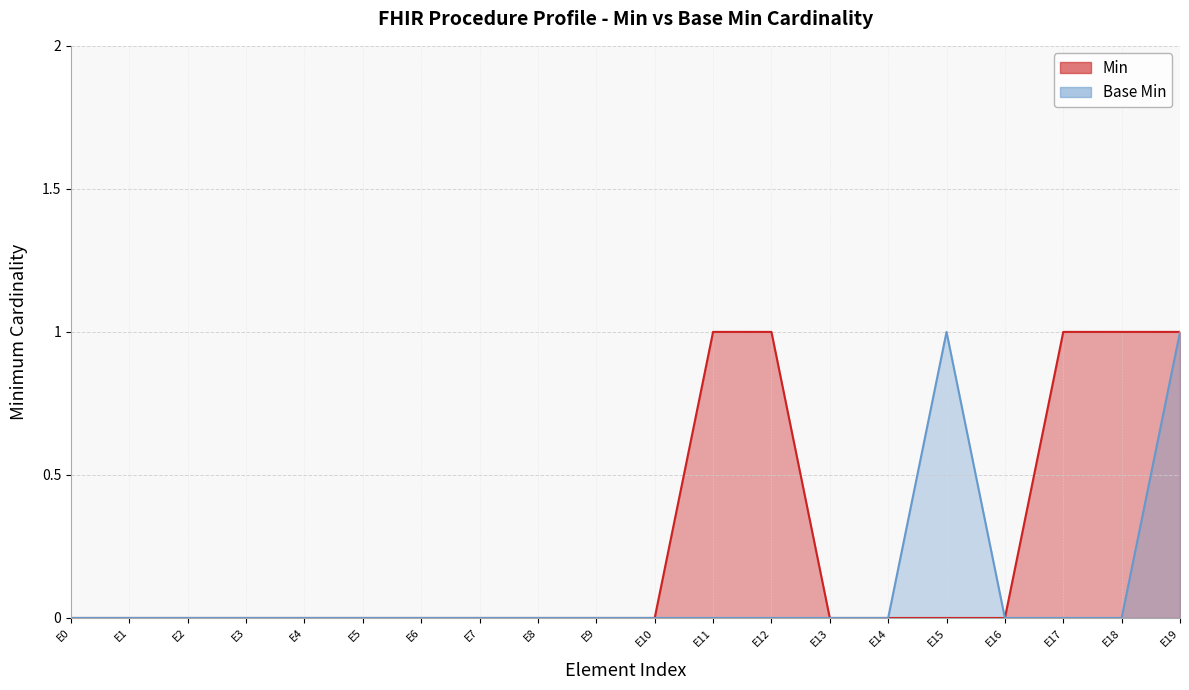

Is it true that Min equals 1 at E16?

False